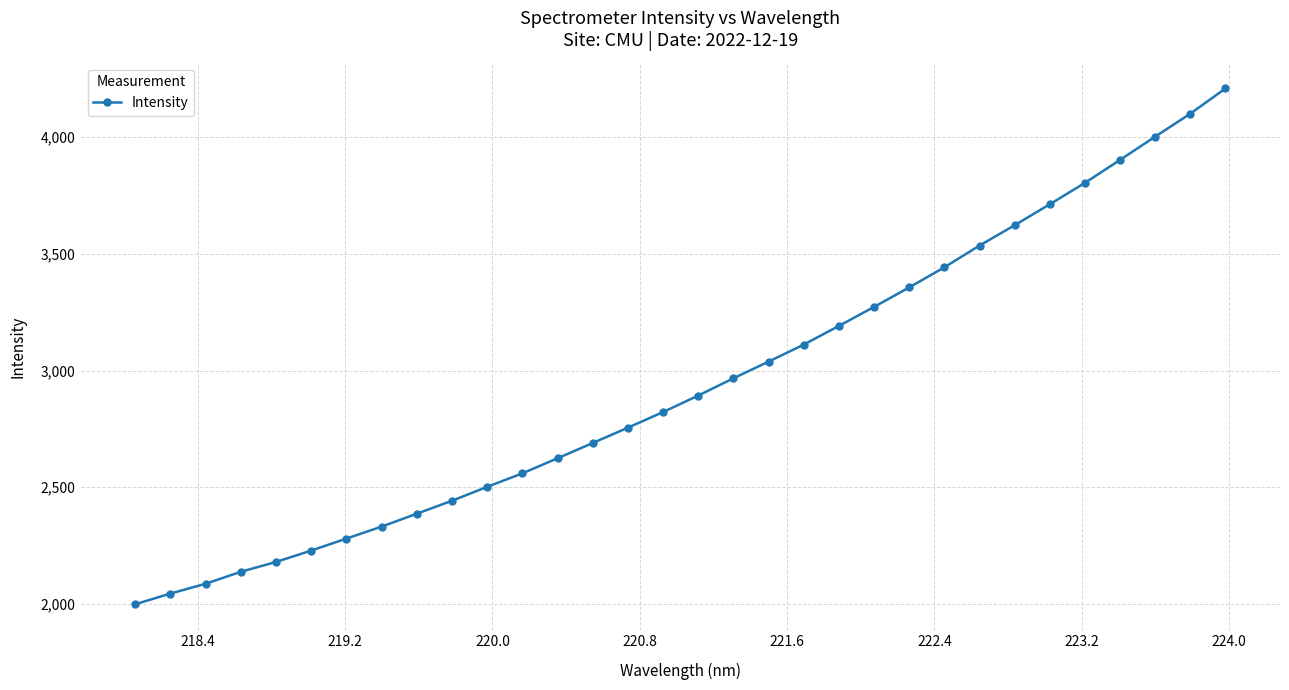

What is the minimum value shown in the chart?

1998.3